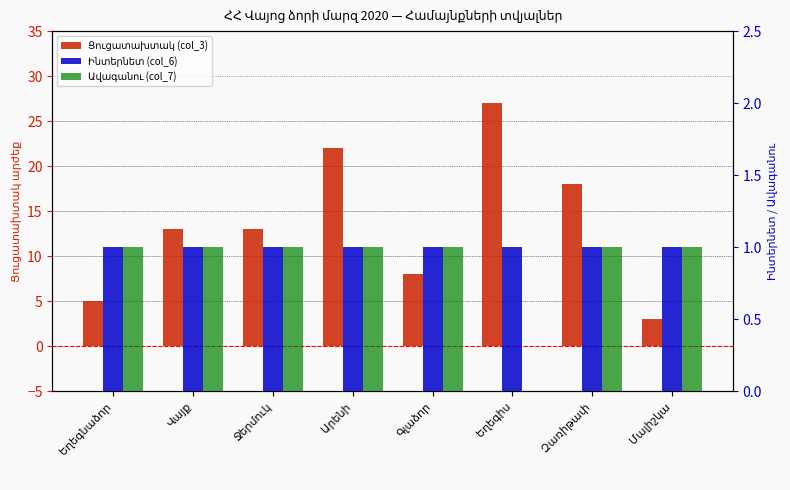

Is it true that Ավագանու (col_7) equals 1 at Վայք?

False